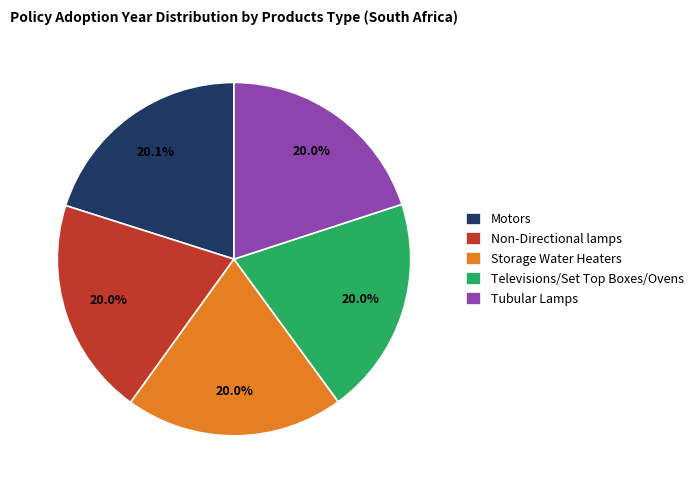

Do Motors and Non-Directional lamps together represent more than half of the pie?

No